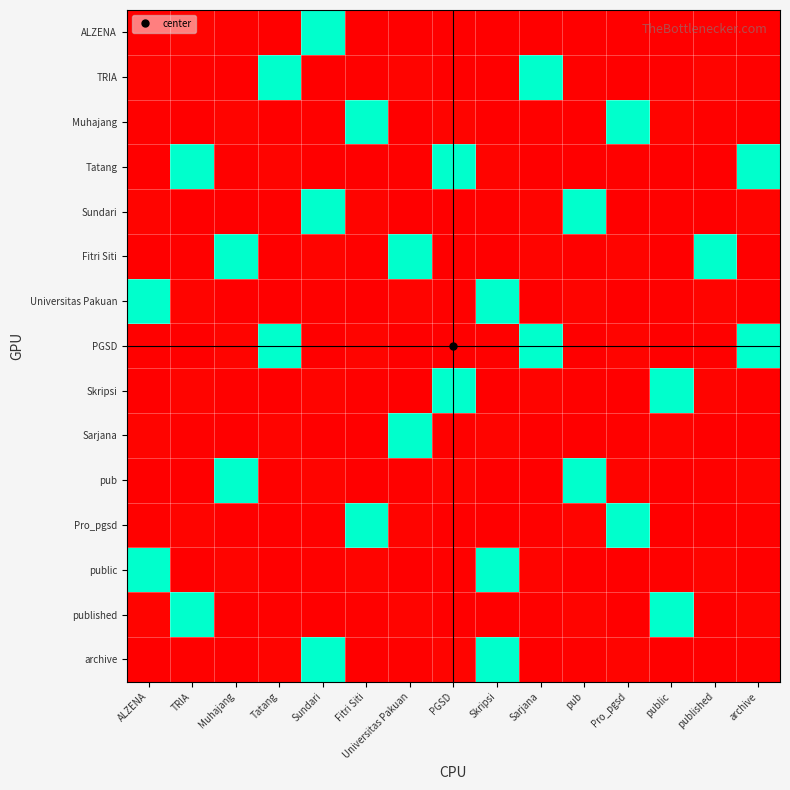

Reading right to left, transcribe all the data shown in this chart.

ALZENA: archive=0	published=0	public=0	Pro_pgsd=0	pub=0	Sarjana=0	Skripsi=0	PGSD=0	Universitas Pakuan=0	Fitri Siti=0	Sundari=3000	Tatang=0	Muhajang=23	TRIA=48	ALZENA=9
TRIA: archive=23	published=48	public=9	Pro_pgsd=0	pub=23	Sarjana=3000	Skripsi=0	PGSD=9	Universitas Pakuan=48	Fitri Siti=23	Sundari=0	Tatang=3000	Muhajang=9	TRIA=23	ALZENA=48
Muhajang: archive=9	published=23	public=48	Pro_pgsd=3000	pub=0	Sarjana=23	Skripsi=9	PGSD=48	Universitas Pakuan=0	Fitri Siti=3000	Sundari=23	Tatang=0	Muhajang=48	TRIA=9	ALZENA=23
Tatang: archive=3000	published=9	public=0	Pro_pgsd=23	pub=9	Sarjana=0	Skripsi=48	PGSD=3000	Universitas Pakuan=23	Fitri Siti=0	Sundari=9	Tatang=48	Muhajang=23	TRIA=3000	ALZENA=0
Sundari: archive=48	published=0	public=23	Pro_pgsd=9	pub=3000	Sarjana=48	Skripsi=23	PGSD=0	Universitas Pakuan=9	Fitri Siti=48	Sundari=3000	Tatang=23	Muhajang=9	TRIA=0	ALZENA=48
Fitri Siti: archive=0	published=3000	public=9	Pro_pgsd=48	pub=23	Sarjana=48	Skripsi=0	PGSD=9	Universitas Pakuan=3000	Fitri Siti=23	Sundari=48	Tatang=0	Muhajang=3000	TRIA=23	ALZENA=9
Universitas Pakuan: archive=9	published=48	public=23	Pro_pgsd=0	pub=48	Sarjana=9	Skripsi=3000	PGSD=23	Universitas Pakuan=48	Fitri Siti=9	Sundari=23	Tatang=9	Muhajang=0	TRIA=48	ALZENA=3000
PGSD: archive=3000	published=23	public=0	Pro_pgsd=48	pub=9	Sarjana=3000	Skripsi=23	PGSD=9	Universitas Pakuan=0	Fitri Siti=48	Sundari=0	Tatang=3000	Muhajang=48	TRIA=9	ALZENA=23
Skripsi: archive=23	published=48	public=3000	Pro_pgsd=9	pub=23	Sarjana=48	Skripsi=0	PGSD=3000	Universitas Pakuan=9	Fitri Siti=23	Sundari=48	Tatang=9	Muhajang=23	TRIA=48	ALZENA=0
Sarjana: archive=0	published=9	public=48	Pro_pgsd=23	pub=0	Sarjana=9	Skripsi=48	PGSD=23	Universitas Pakuan=3000	Fitri Siti=0	Sundari=9	Tatang=48	Muhajang=9	TRIA=23	ALZENA=48
pub: archive=48	published=23	public=9	Pro_pgsd=48	pub=3000	Sarjana=0	Skripsi=9	PGSD=48	Universitas Pakuan=23	Fitri Siti=9	Sundari=48	Tatang=23	Muhajang=3000	TRIA=0	ALZENA=9
Pro_pgsd: archive=23	published=9	public=0	Pro_pgsd=3000	pub=48	Sarjana=23	Skripsi=9	PGSD=0	Universitas Pakuan=48	Fitri Siti=3000	Sundari=23	Tatang=9	Muhajang=0	TRIA=48	ALZENA=23
public: archive=9	published=48	public=23	Pro_pgsd=0	pub=9	Sarjana=48	Skripsi=3000	PGSD=23	Universitas Pakuan=9	Fitri Siti=48	Sundari=23	Tatang=0	Muhajang=48	TRIA=9	ALZENA=3000
published: archive=48	published=0	public=3000	Pro_pgsd=9	pub=48	Sarjana=23	Skripsi=0	PGSD=9	Universitas Pakuan=48	Fitri Siti=23	Sundari=0	Tatang=23	Muhajang=9	TRIA=3000	ALZENA=48
archive: archive=23	published=9	public=0	Pro_pgsd=48	pub=23	Sarjana=9	Skripsi=3000	PGSD=48	Universitas Pakuan=23	Fitri Siti=9	Sundari=3000	Tatang=48	Muhajang=0	TRIA=23	ALZENA=9